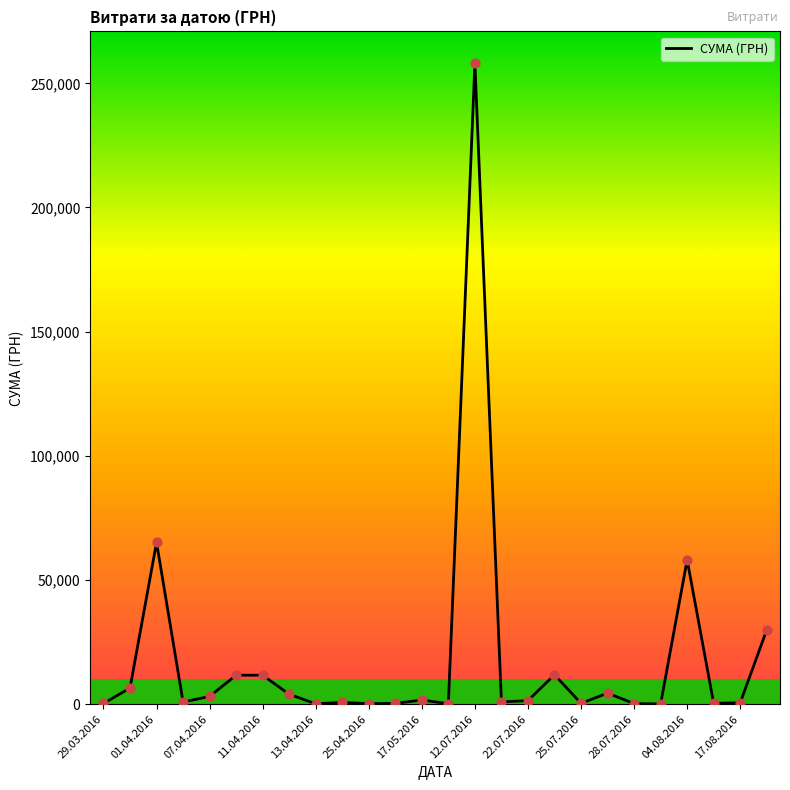

What is the maximum value shown in the chart?

258001.8